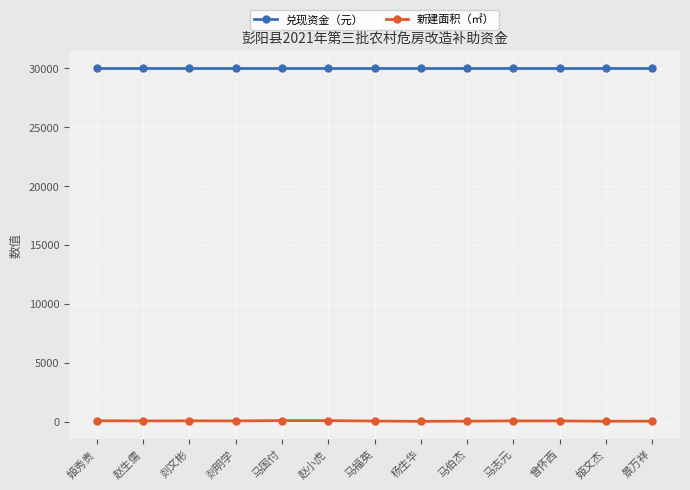

What is the difference between the 新建面积（㎡） values at 赵小虎 and 姬文杰?

56